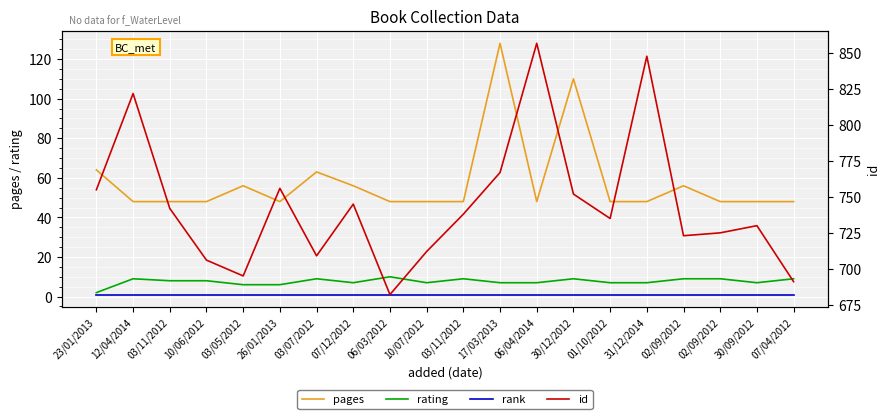

Where is the first local minimum for rating?

07/12/2012